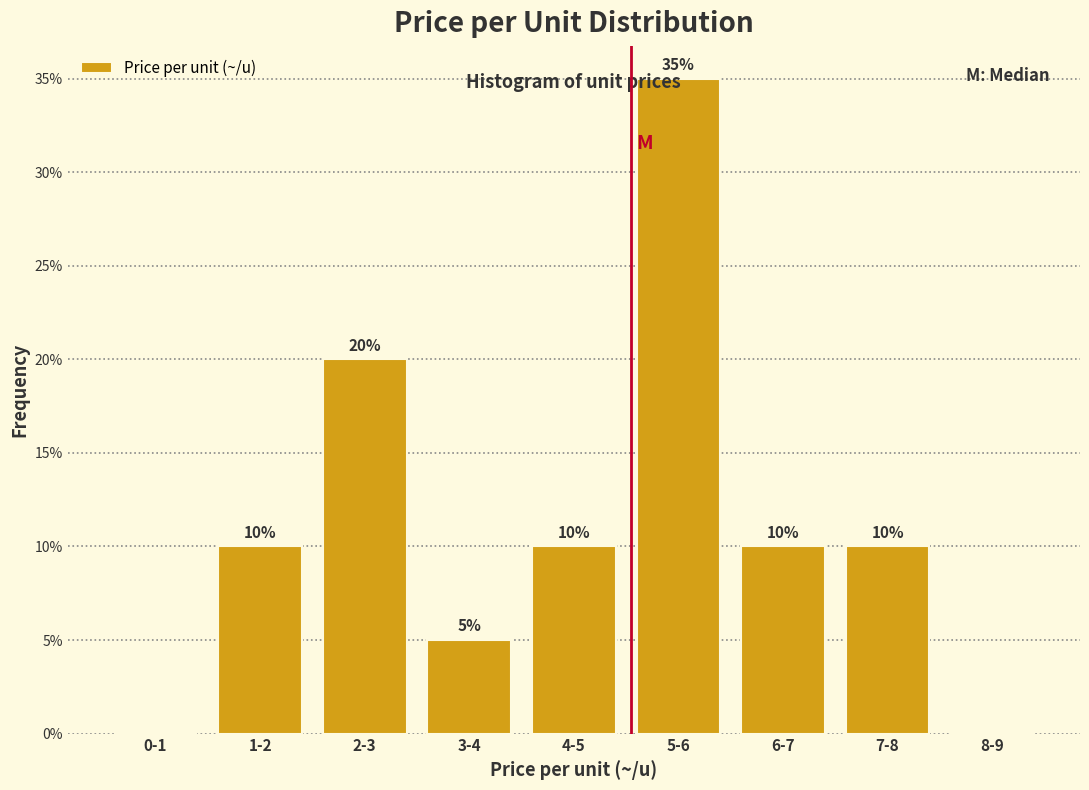

The chart shows a value of 2 at 4-5. True or false?

False